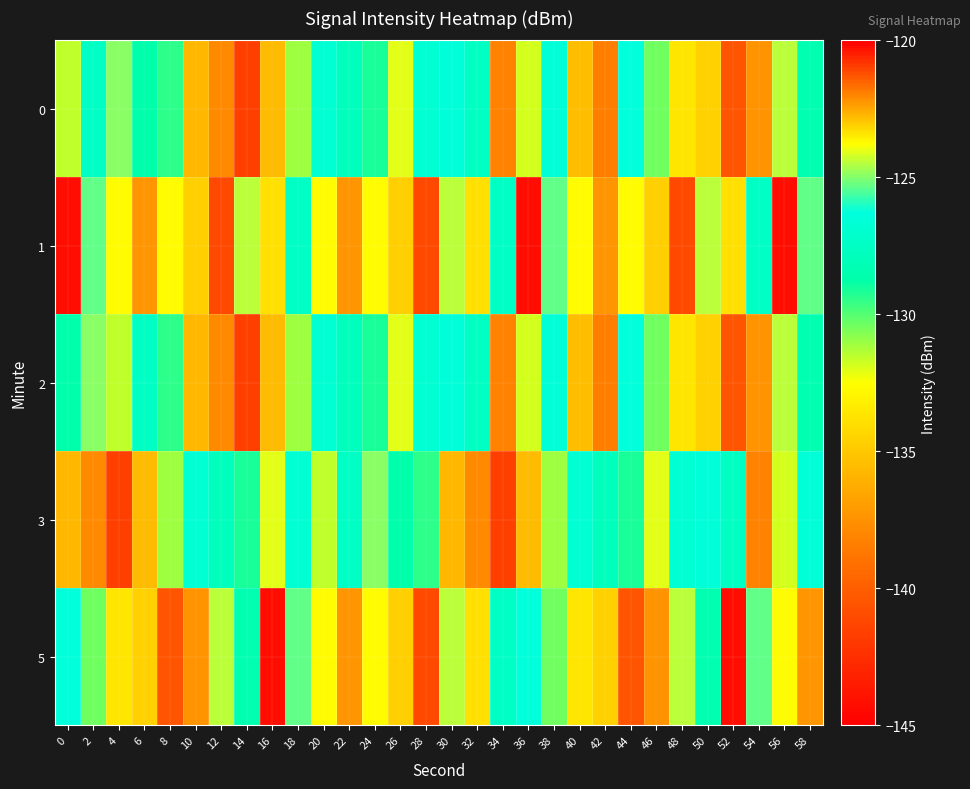

Between 42 and 22, which is larger?

42